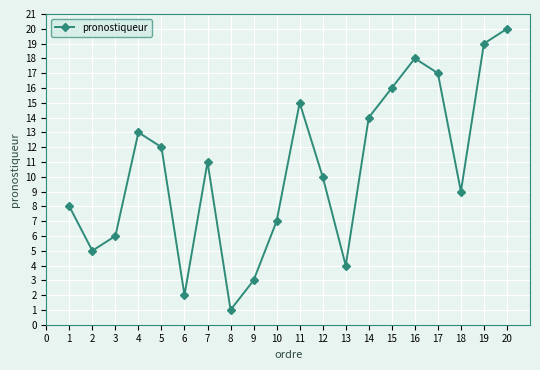

Where is the data nearest to the value 10?

12